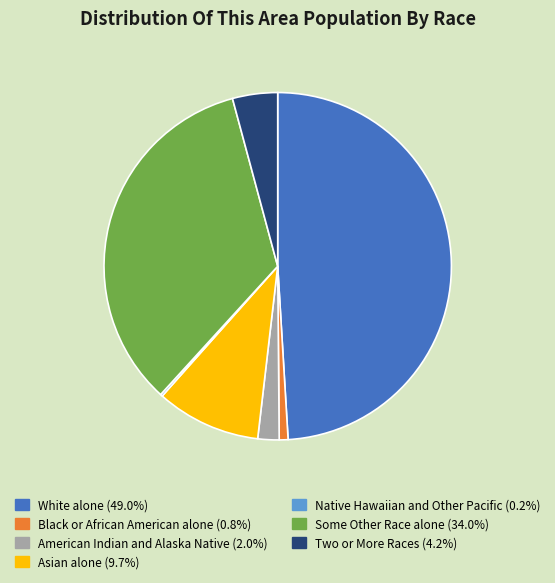

Which slice is the largest?

White alone